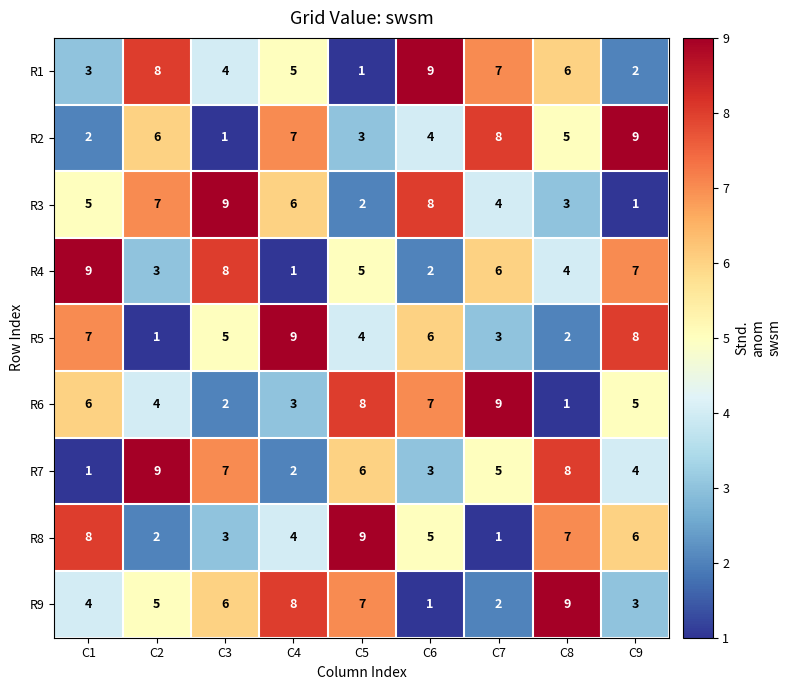

True or false: R2 has a value of 2 at C8.

False